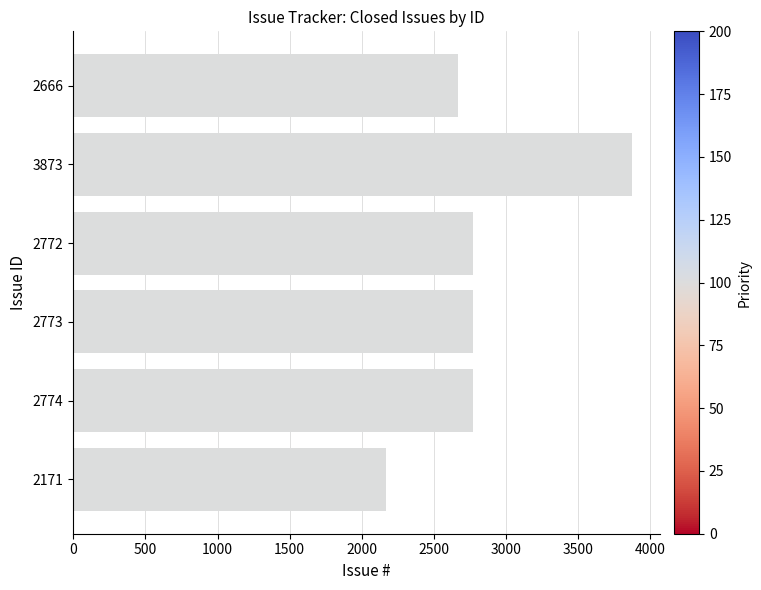

What is the average value?

2838